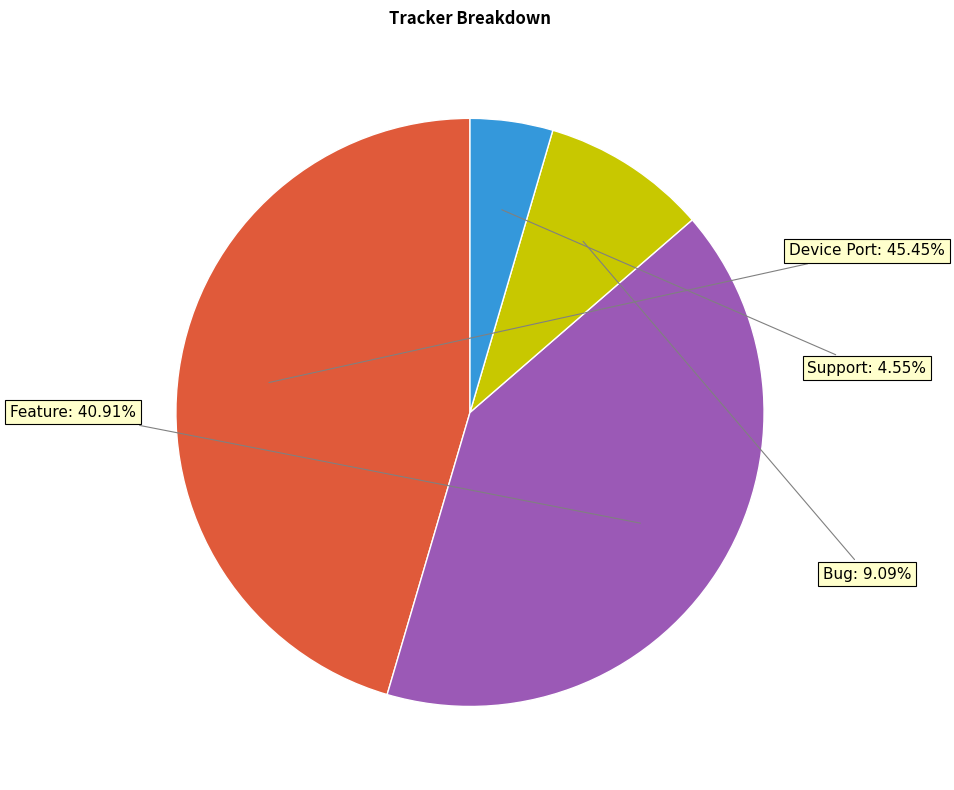

True or false: Bug accounts for 3% of the total.

False